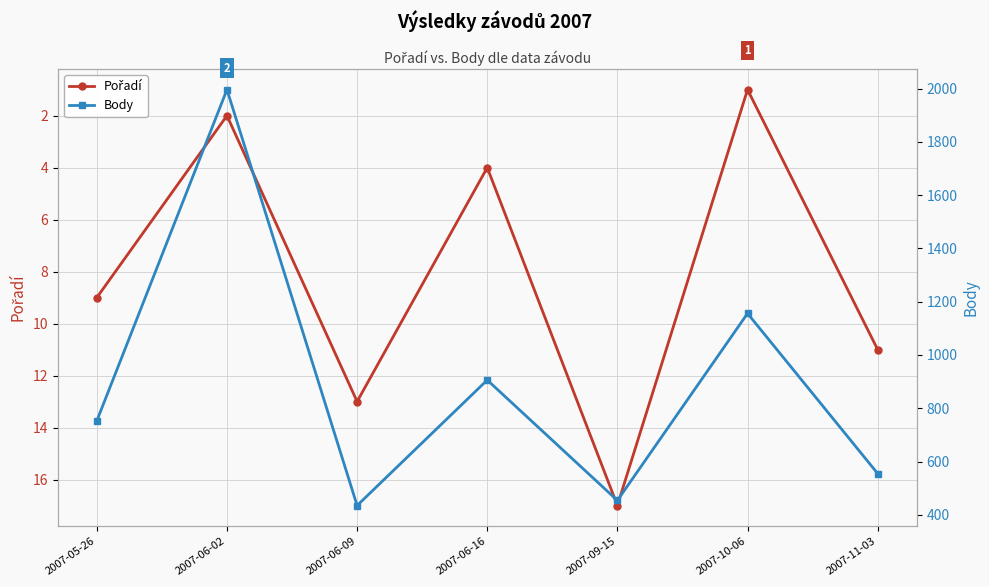

What is the difference between the second highest and second lowest values in the Pořadí series?

11